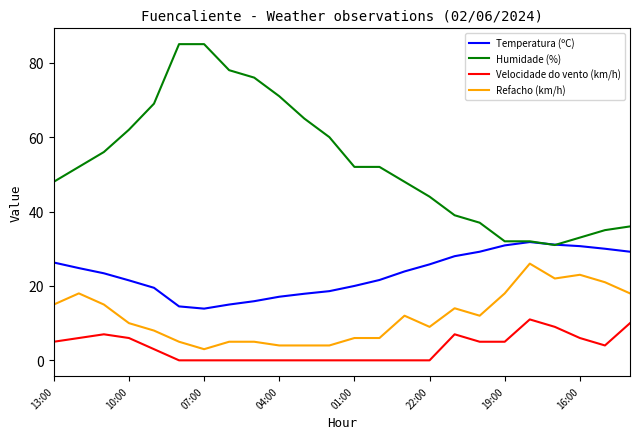

What is the sum of all Velocidade do vento (km/h) values?

84.0